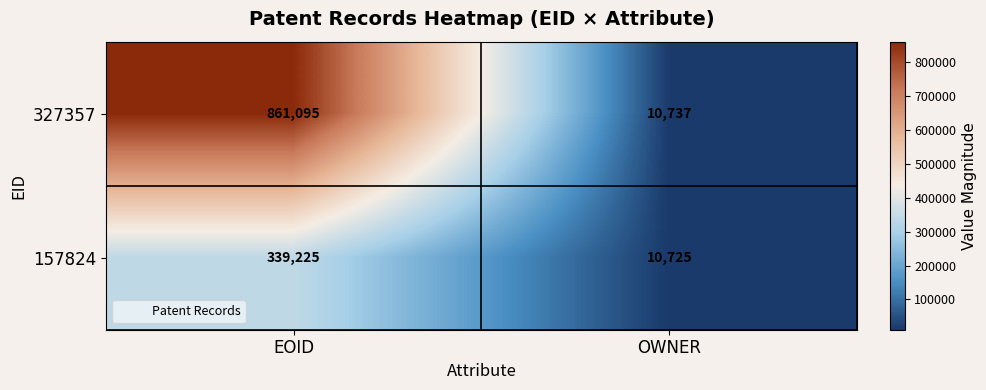

At which category is the sum across all series the highest?

EOID